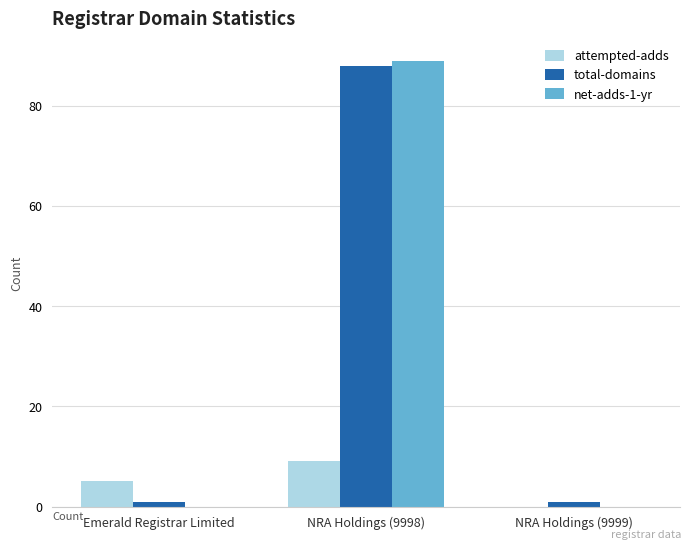

Reading right to left, list all the values displayed in this chart.

attempted-adds: 0	9	5
total-domains: 1	88	1
net-adds-1-yr: 0	89	0